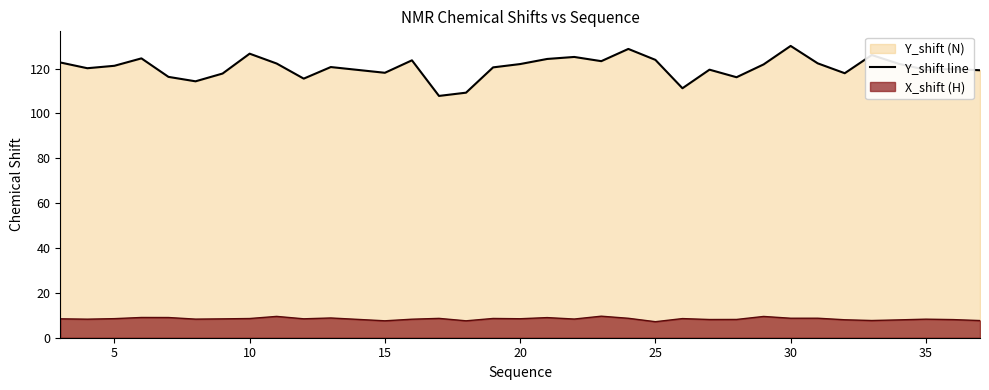

What is the total value across all series at 15?

125.7